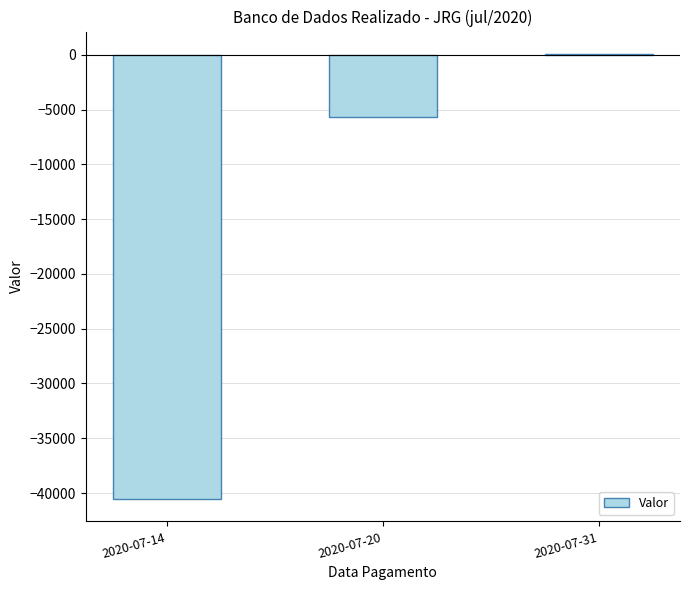

Are the bars grouped side by side (vs. stacked)?

No